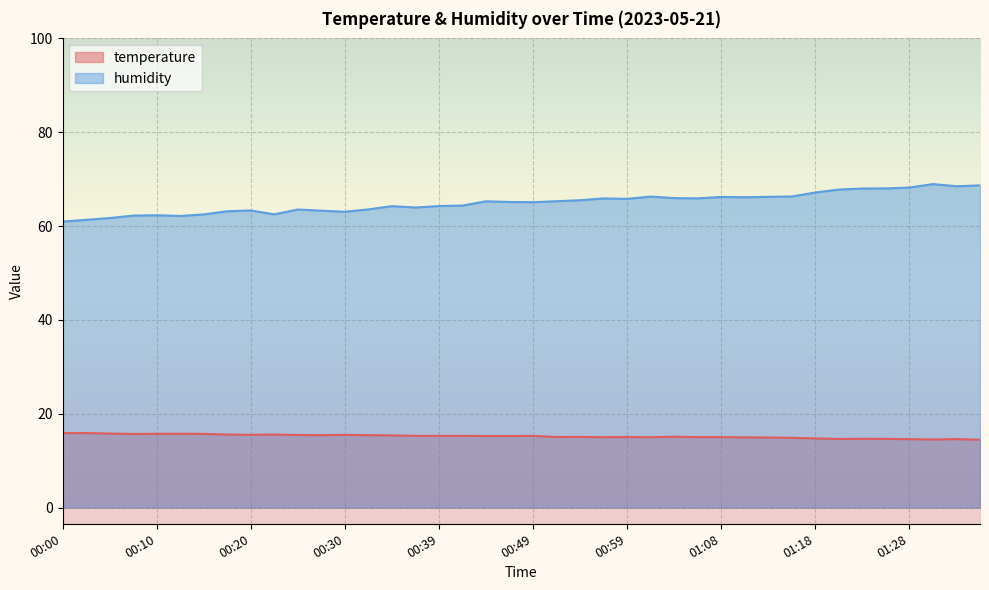

True or false: temperature and humidity intersect in this chart.

False